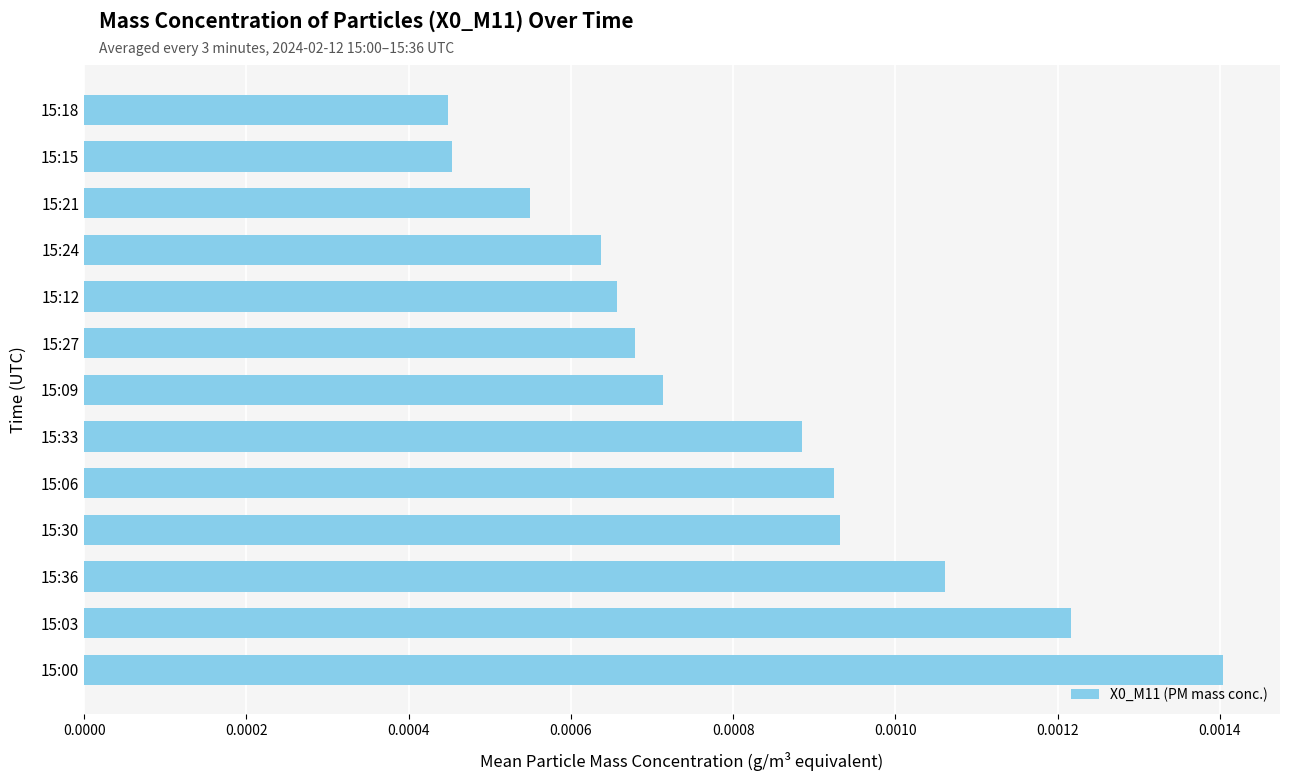

Which category has the highest value across all series?

15:00